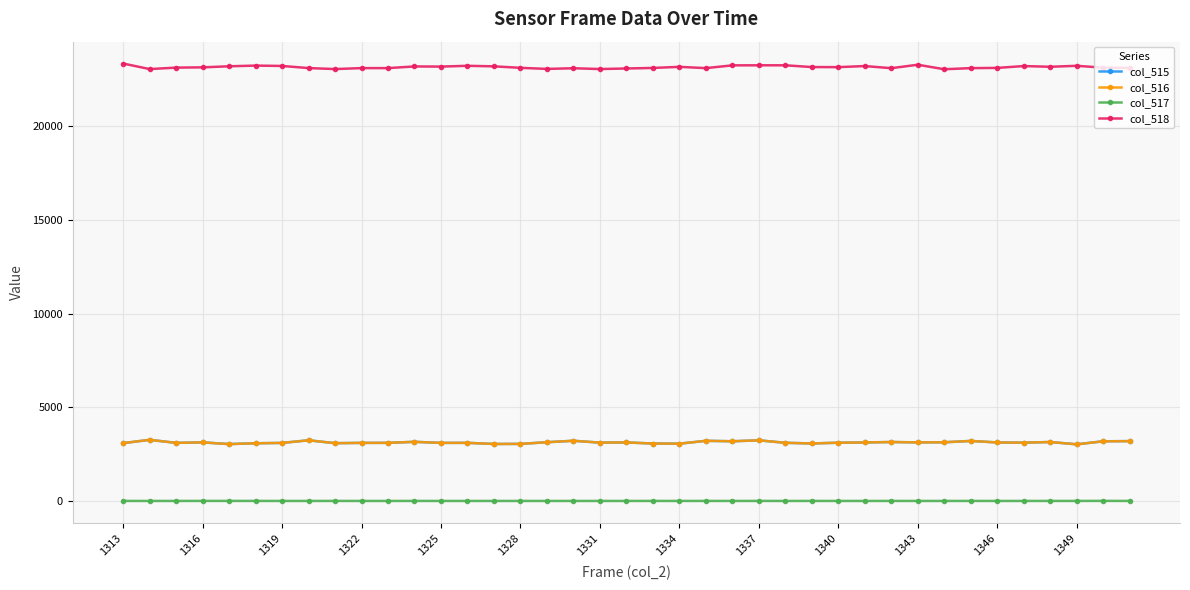

True or false: col_515 and col_517 cross at least once.

False